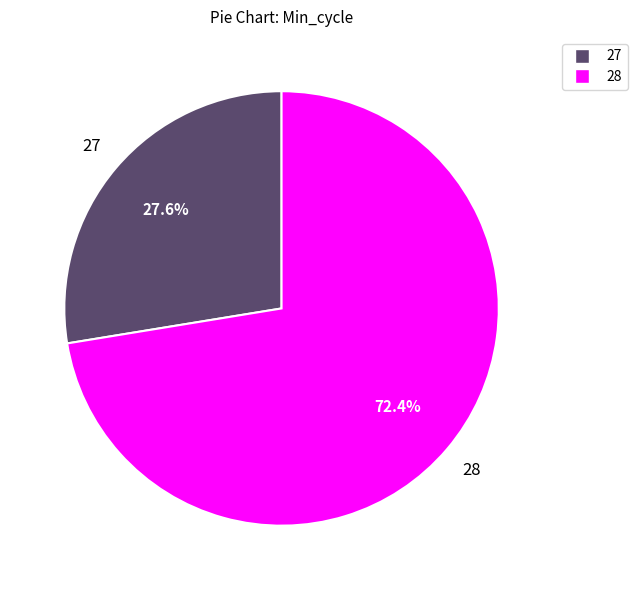

Does any single category account for the majority?

Yes